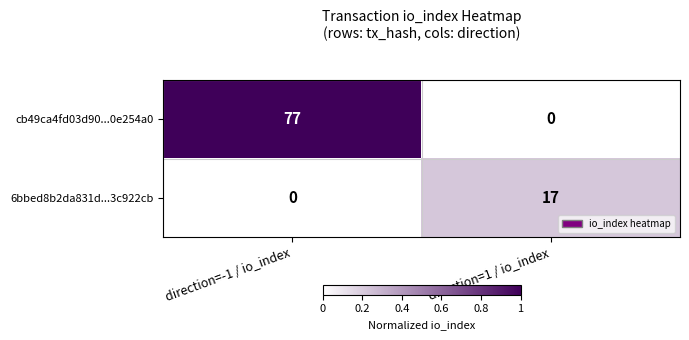

Reading left to right, what are all the values shown in this chart?

cb49ca4fd03d90...0e254a0: 77	0
6bbed8b2da831d...3c922cb: 0	17